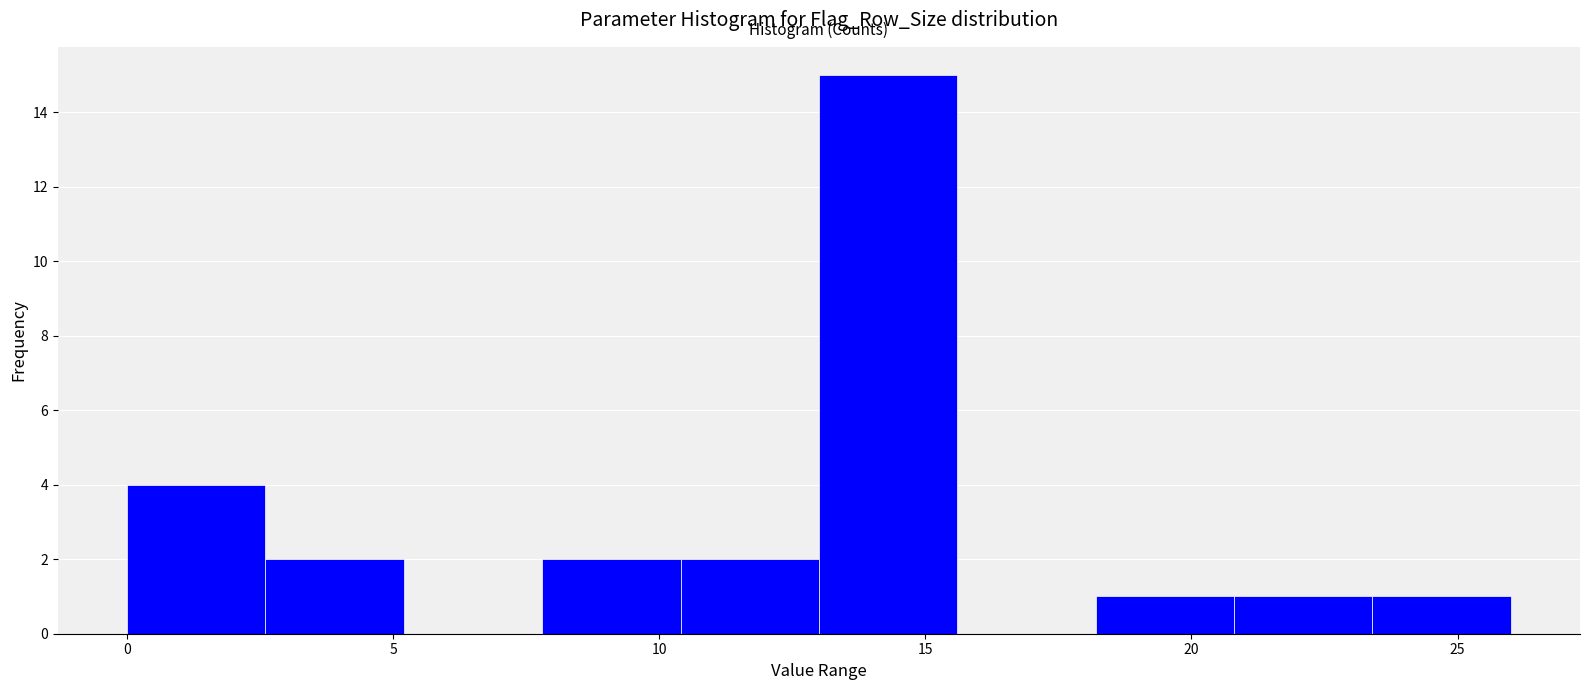

What is the height of the bar covering 2.6 to 5.2 on the x-axis? Neither the bar edges nor the heights are printed on the chart, so give them approximately, as read against the axes.

2